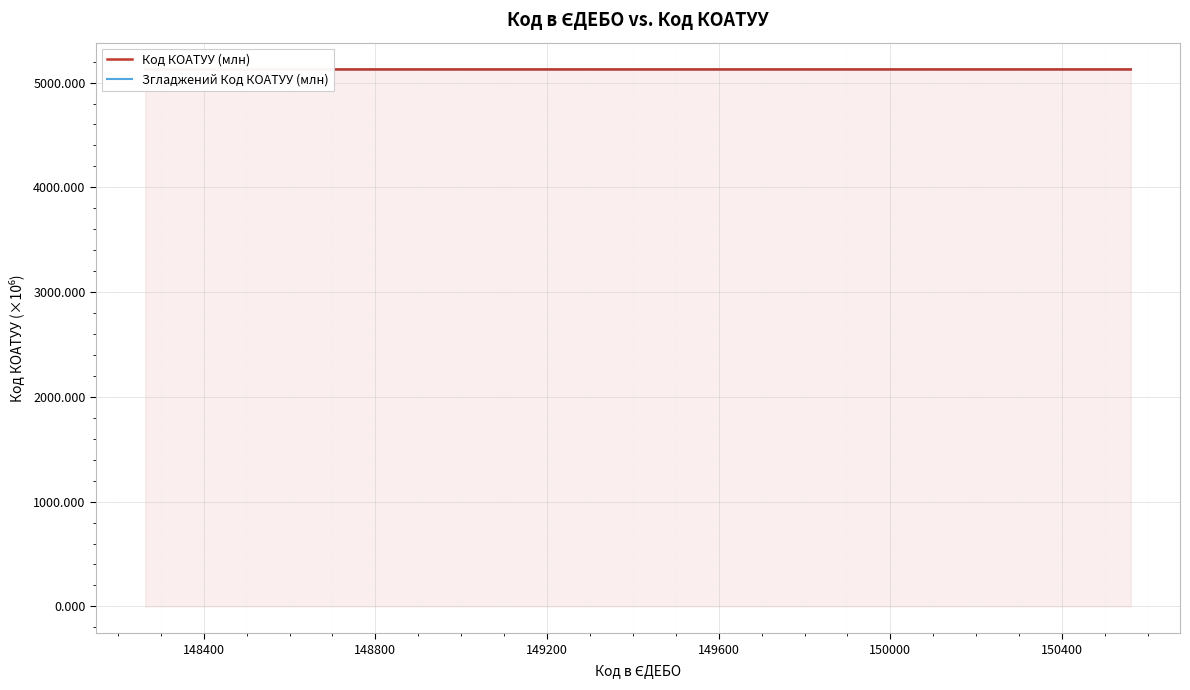

At how many categories does at least one series exceed 5125?

15